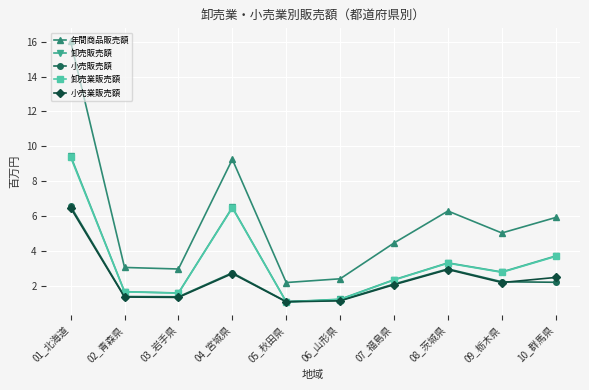

How many values in the 小売販売額 series exceed 2?

6